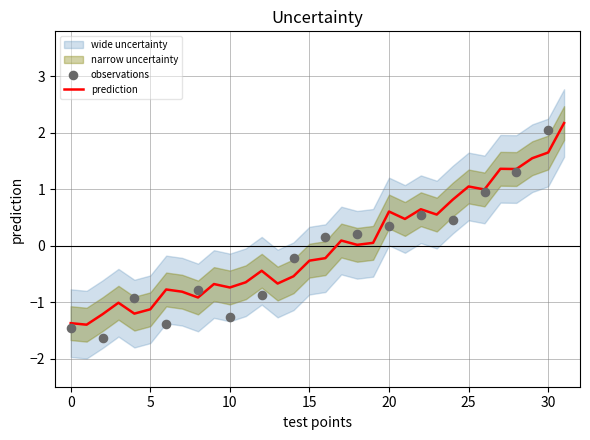

Between 16 and 17, which is larger?

17